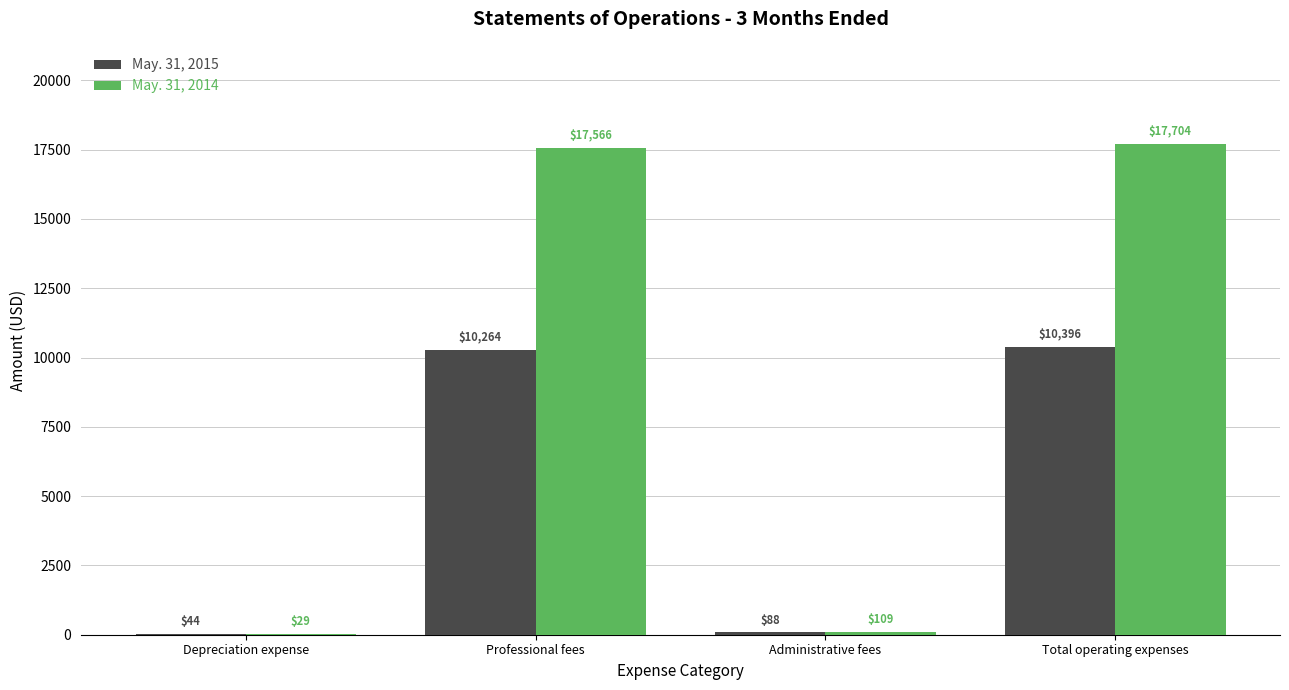

How many groups of bars are there?

4